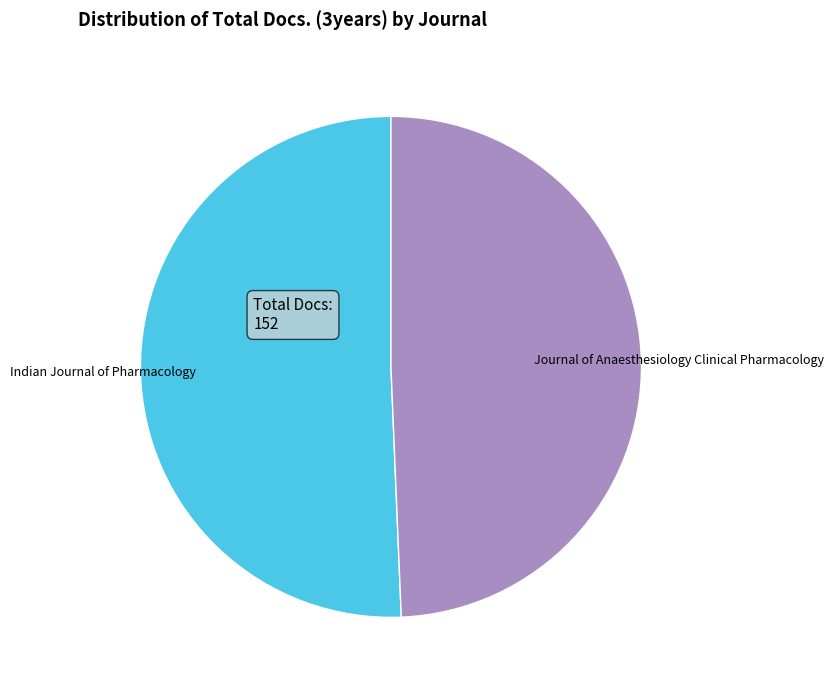

Does Journal of Anaesthesiology Clinical Pharmacology account for over 50% of the chart?

No